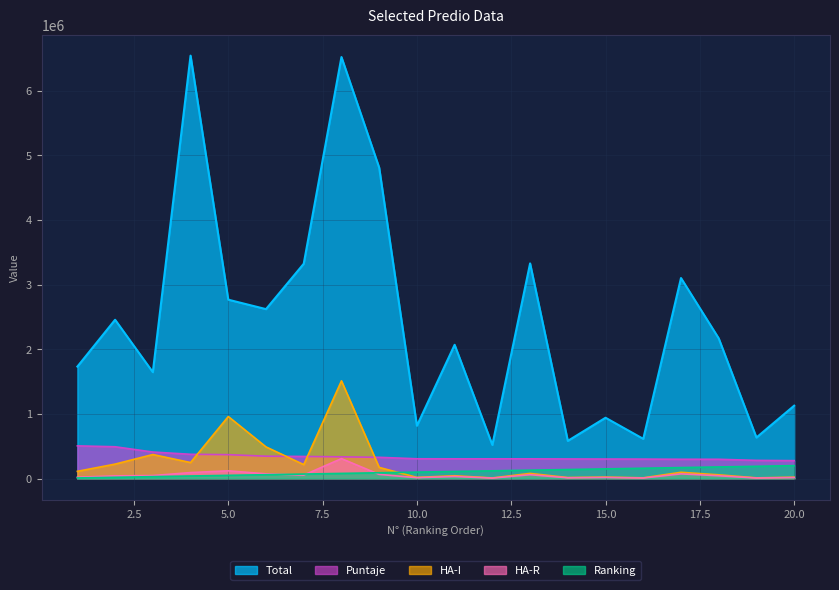

Reading right to left, transcribe all the data shown in this chart.

Total: 1127823.0	635009.0	2169358.0	3102267.0	614487.0	941088.0	583070.0	3328832.0	520240.0	2069491.0	817162.0	4810058.0	6520836.0	3323415.0	2621335.0	2767351.0	6542364.0	1646124.0	2457035.0	1732477.0
Ranking: 200000.0	190000.0	180000.0	170000.0	160000.0	150000.0	140000.0	130000.0	120000.0	110000.0	100000.0	90000.0	80000.0	70000.0	60000.0	50000.0	40000.0	30000.0	20000.0	10000.0
Puntaje: 277448.2	281472.2	298450.0	298894.0	301343.8	302290.0	303604.0	305476.1	305614.4	305614.4	306265.0	329044.3	336551.2	342129.1	346341.7	370082.2	375774.9	410589.7	492384.0	505938.4
HA-I: 21000.0	11200.0	58200.0	97200.0	11800.0	22800.0	16000.0	80000.0	10000.0	43800.0	18200.0	172800.0	1512000.0	216000.0	490000.0	960000.0	248000.0	372000.0	224000.0	112000.0
HA-R: 15750.0	8400.0	43650.0	72900.0	8850.0	17100.0	12000.0	60000.0	7500.0	32850.0	13650.0	64800.0	309000.0	54000.0	73500.0	120000.0	93000.0	46500.0	42000.0	21000.0